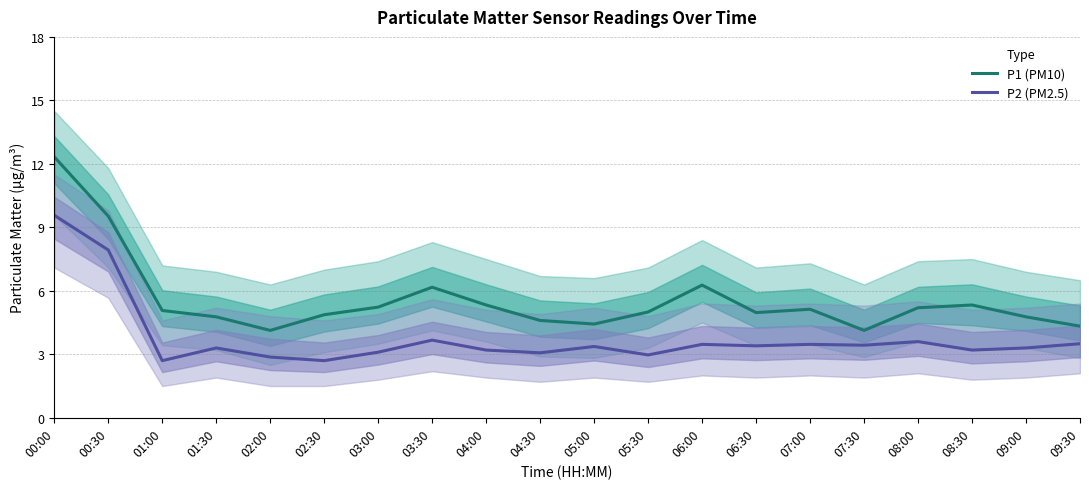

Which series changed the most between 05:30 and 08:00?

P2 (PM2.5)